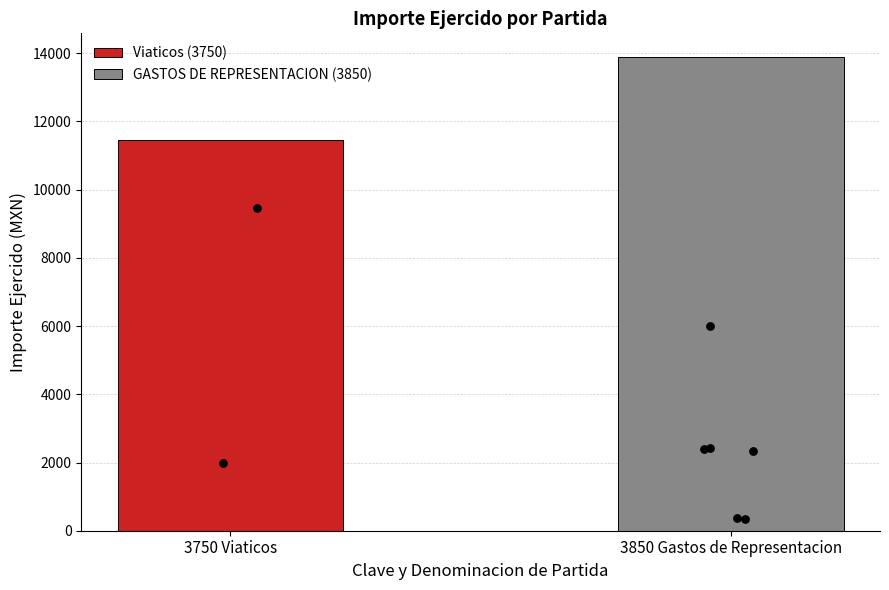

What is the maximum value for GASTOS DE REPRESENTACION (3850)?

13888.0